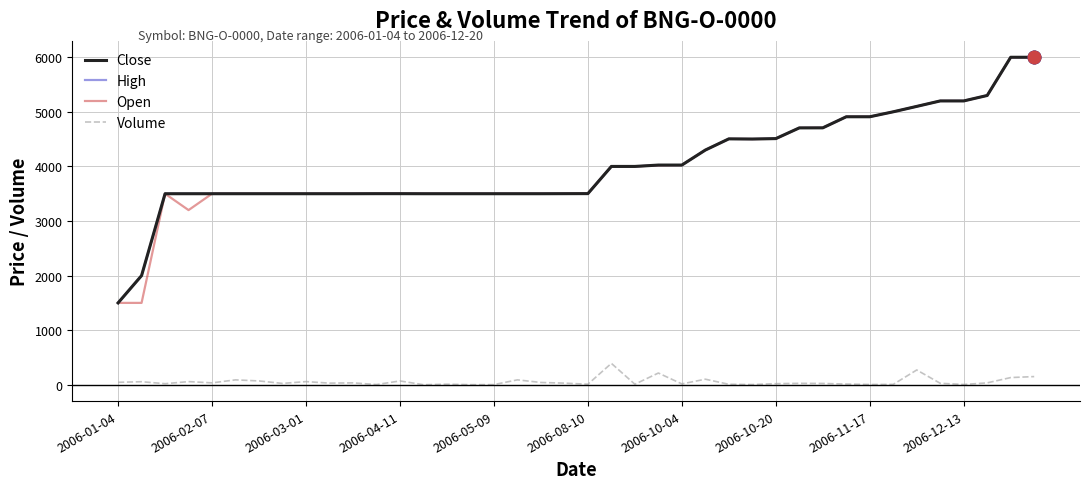

Reading left to right, extract all data points from this chart.

Close: 1500	2000	3500	3500	3500	3500	3500	3500	3500	3500	3500	3501	3501	3500	3500	3500	3500	3500	3500	3501	3502	4000	4000	4025	4025	4300	4505	4502	4510	4706	4707	4910	4910	5001	5100	5200	5200	5300	6000	6000
High: 1500	2000	3500	3500	3500	3500	3500	3500	3500	3500	3500	3501	3501	3500	3500	3500	3500	3500	3500	3501	3502	4000	4000	4025	4025	4300	4505	4502	4510	4706	4707	4910	4910	5001	5100	5200	5200	5300	6000	6000
Open: 1500	1500	3500	3200	3500	3500	3500	3500	3500	3500	3500	3501	3501	3500	3500	3500	3500	3500	3500	3501	3502	4000	4000	4020	4025	4300	4505	4502	4505	4706	4707	4910	4910	5001	5100	5200	5200	5300	6000	6000
Volume: 45	56	20	58	35	90	70	25	58	30	35	4	70	1	10	2	3	90	42	30	10	392	10	215	16	102	9	4	20	26	24	13	5	7	271	27	5	35	132	150